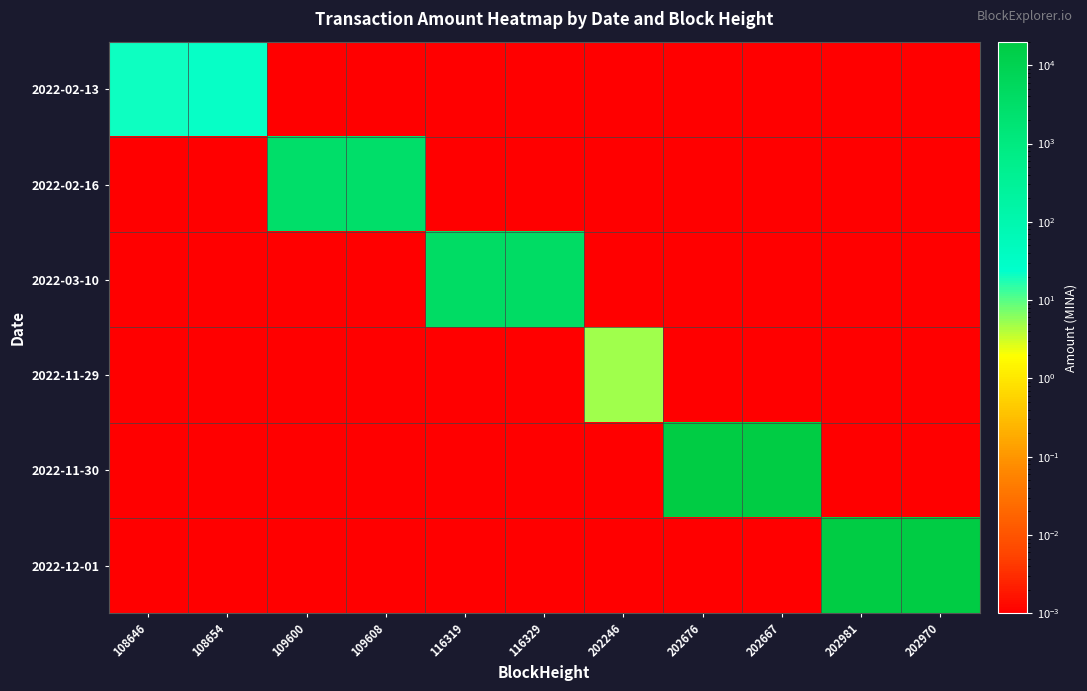

Reading left to right, extract all data points from this chart.

2022-02-13: 108646=21.0	108654=22.0	109600=0.0	109608=0.0	116319=0.0	116329=0.0	202246=0.0	202676=0.0	202667=0.0	202981=0.0	202970=0.0
2022-02-16: 108646=0.0	108654=0.0	109600=3000.0	109608=3000.0	116319=0.0	116329=0.0	202246=0.0	202676=0.0	202667=0.0	202981=0.0	202970=0.0
2022-03-10: 108646=0.0	108654=0.0	109600=0.0	109608=0.0	116319=3999.6	116329=3999.7	202246=0.0	202676=0.0	202667=0.0	202981=0.0	202970=0.0
2022-11-29: 108646=0.0	108654=0.0	109600=0.0	109608=0.0	116319=0.0	116329=0.0	202246=5.0	202676=0.0	202667=0.0	202981=0.0	202970=0.0
2022-11-30: 108646=0.0	108654=0.0	109600=0.0	109608=0.0	116319=0.0	116329=0.0	202246=0.0	202676=20005.0	202667=20000.0	202981=0.0	202970=0.0
2022-12-01: 108646=0.0	108654=0.0	109600=0.0	109608=0.0	116319=0.0	116329=0.0	202246=0.0	202676=0.0	202667=0.0	202981=20000.0	202970=20000.0